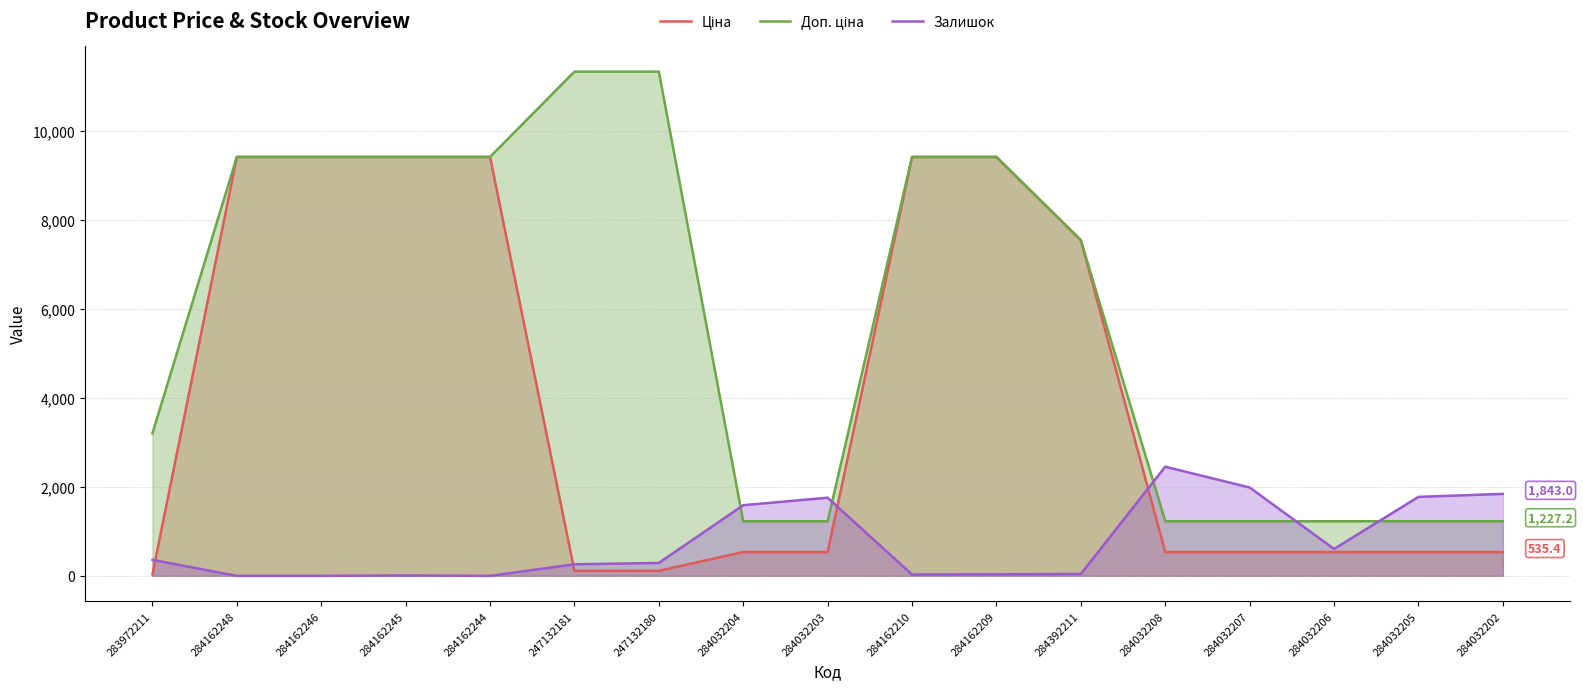

Is it true that Доп. ціна equals 1946.5 at 284032208?

False